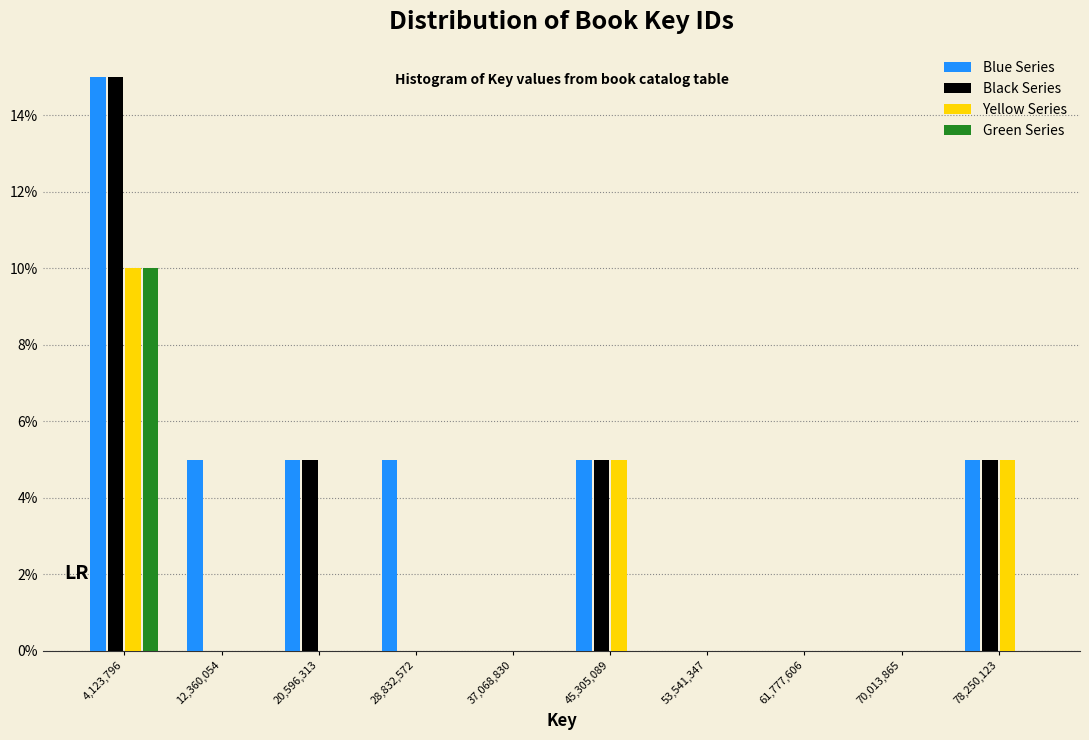

What is the height of the Green Series bar covering 0 to 8000000 on the x-axis? Neither the bar edges nor the heights are printed on the chart, so give them approximately, as read against the axes.

10